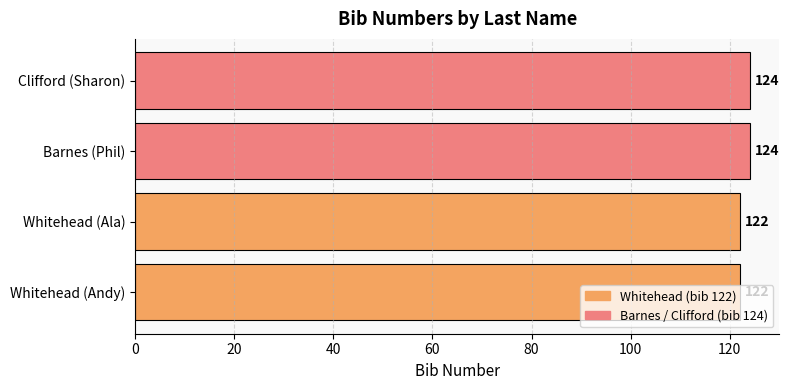

The value at Clifford (Sharon) is 124. True or false?

True